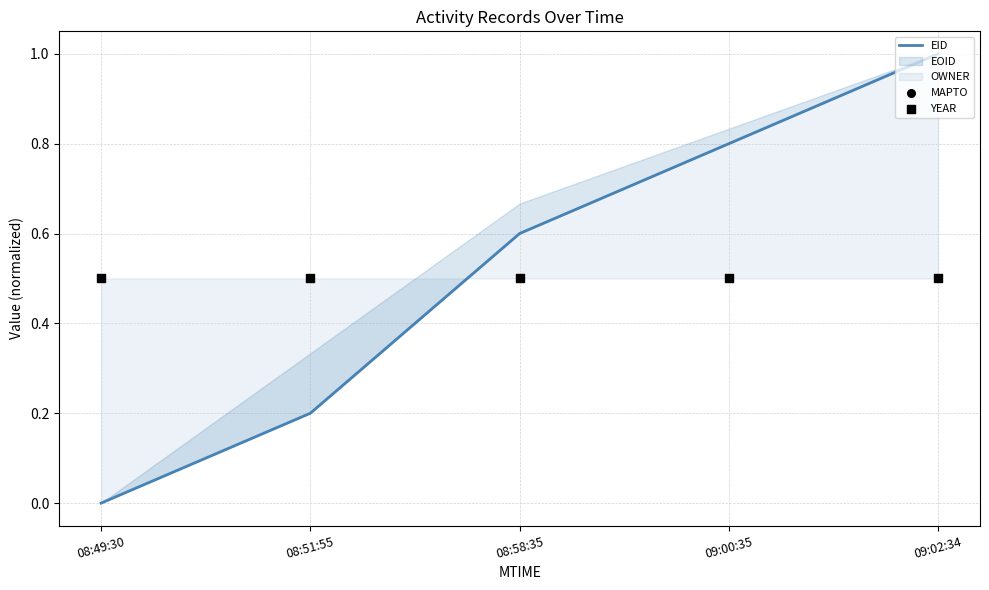

Which series has the largest Y range (max minus min)?

EID